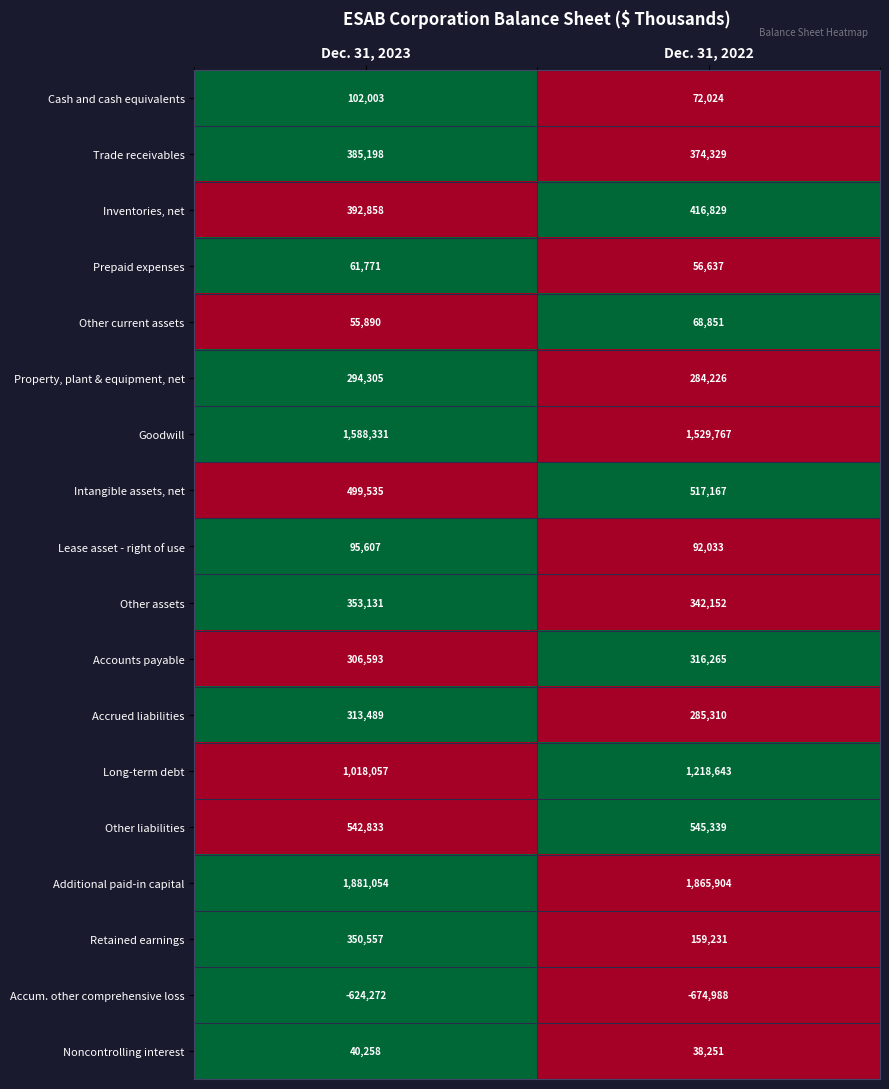

Which series has the largest total across all categories?

Additional paid-in capital